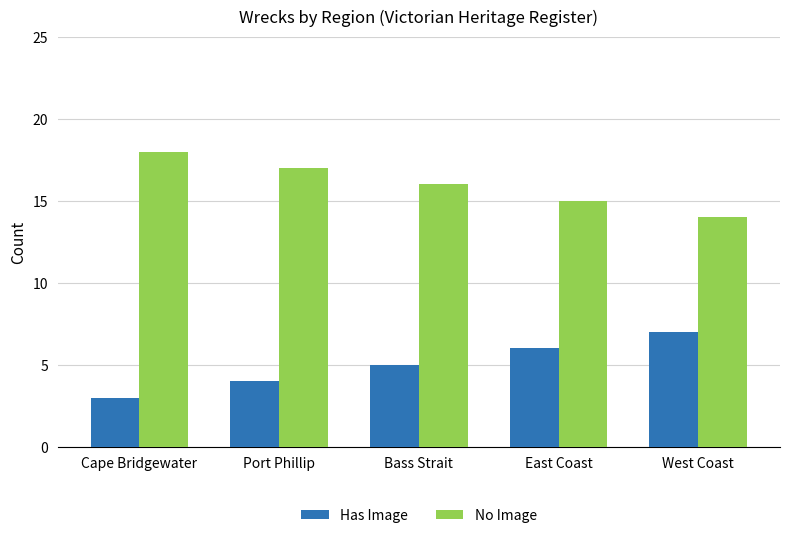

How many values in the No Image series are below 16?

2